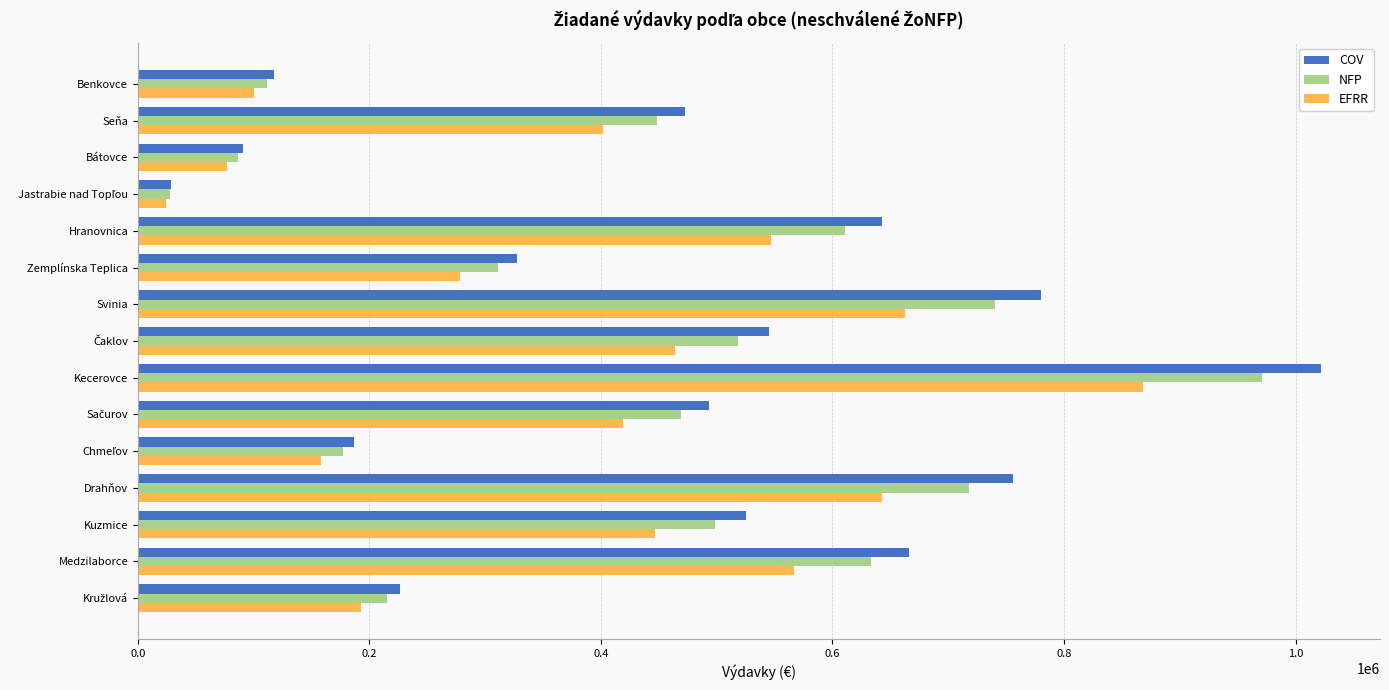

What is the spread (max minus min) of values at Zemplínska Teplica?

49095.0